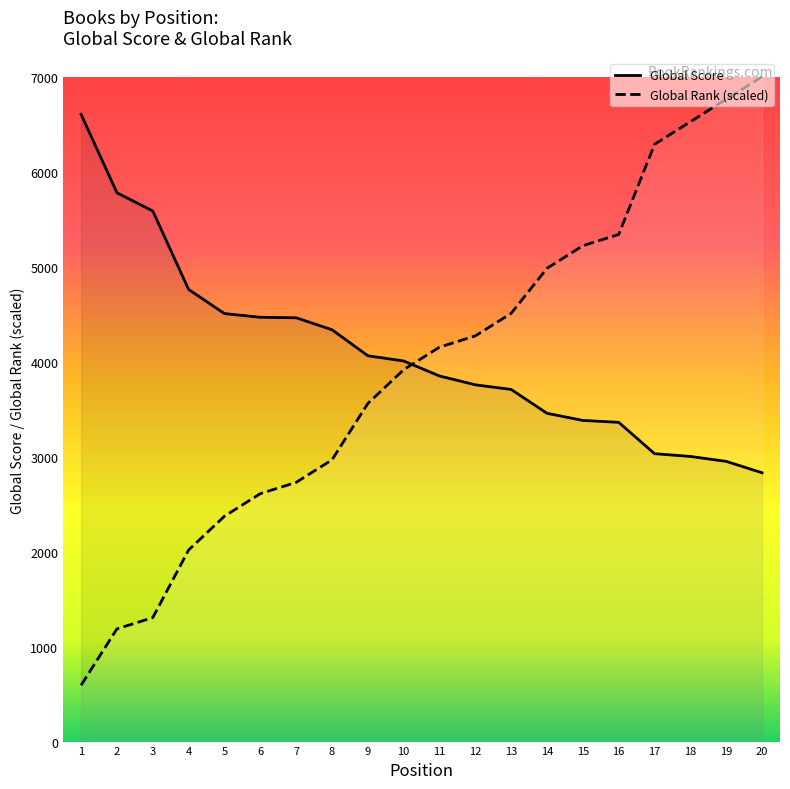

Is this an area chart (filled region under the line)?

No